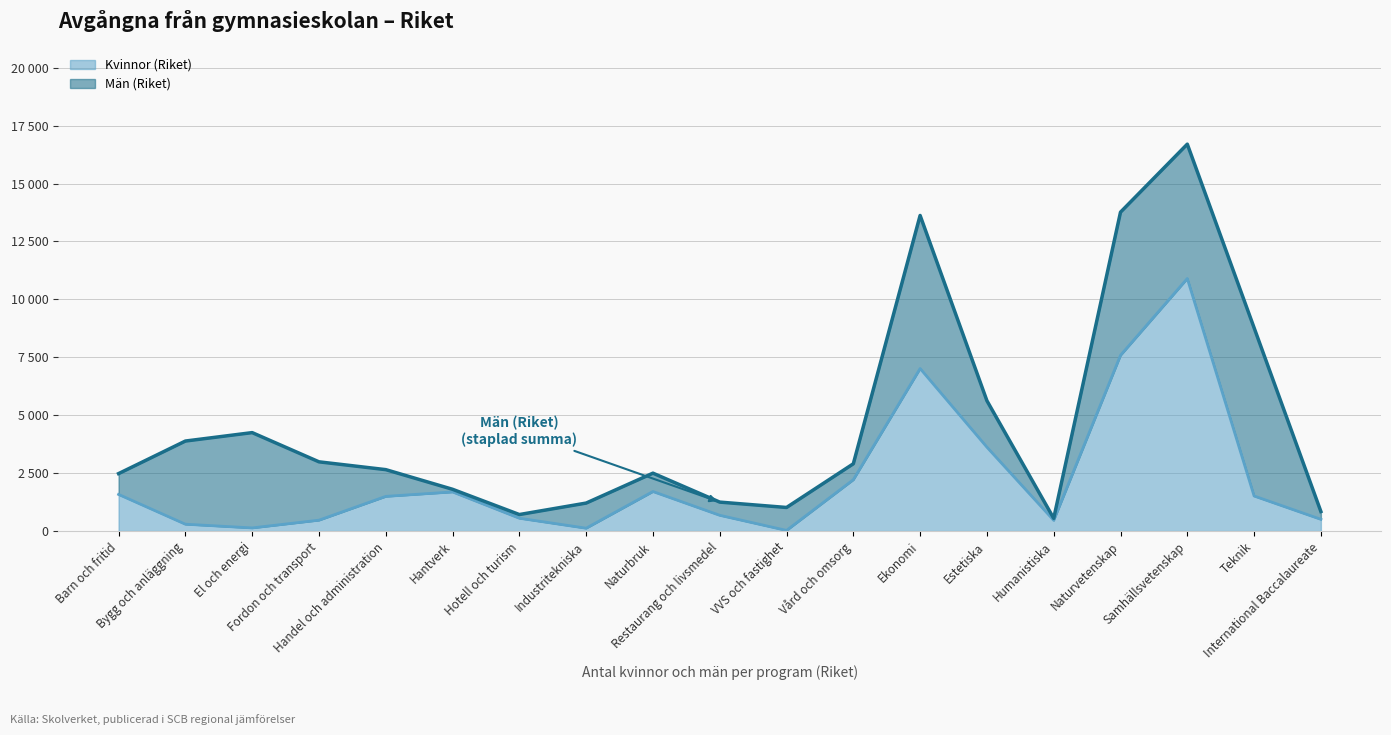

Where is the first local minimum?

El och energi